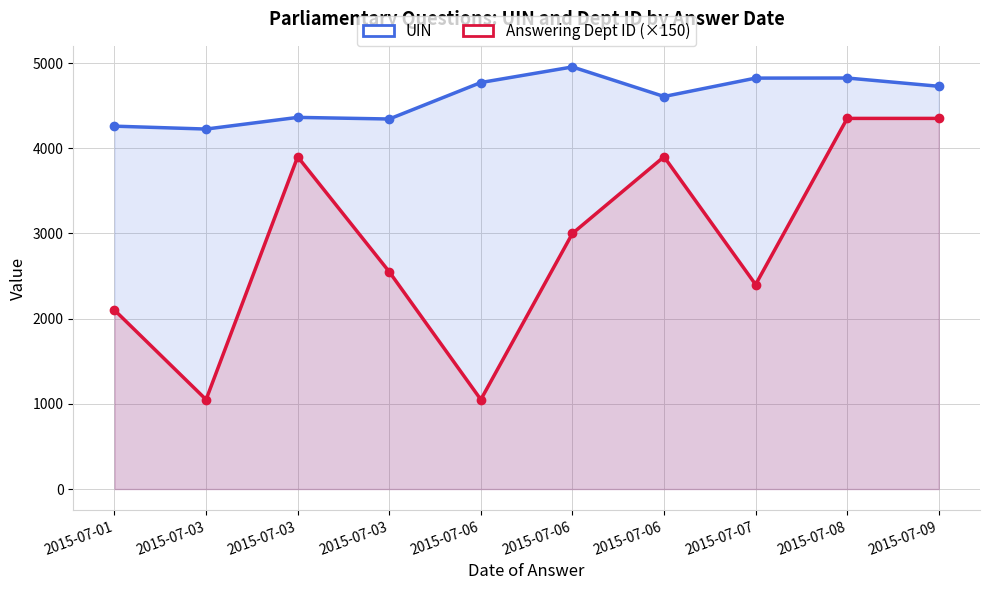

True or false: UIN has more than 2 points higher than both neighbors.

True